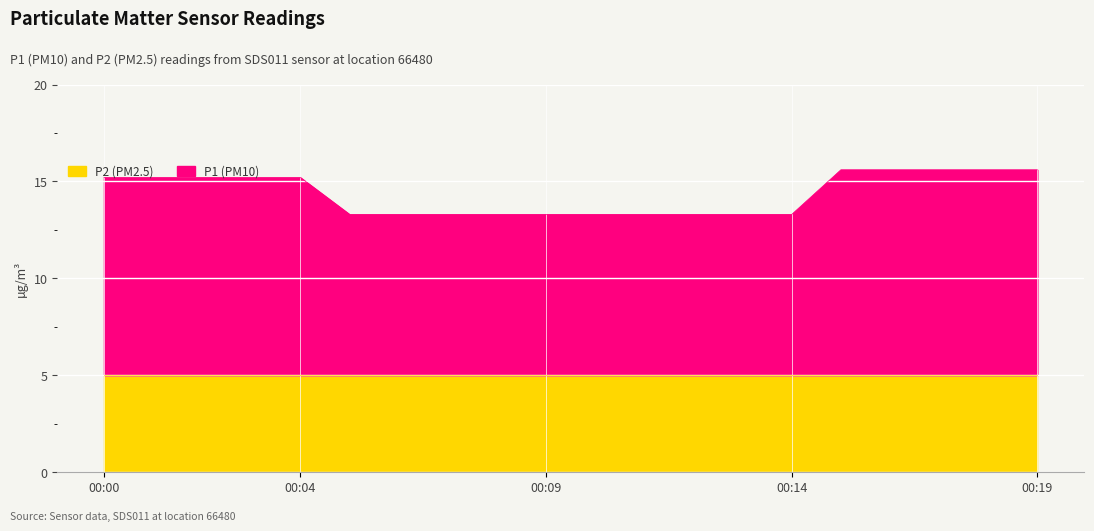

Count the number of values greater than 15.

10